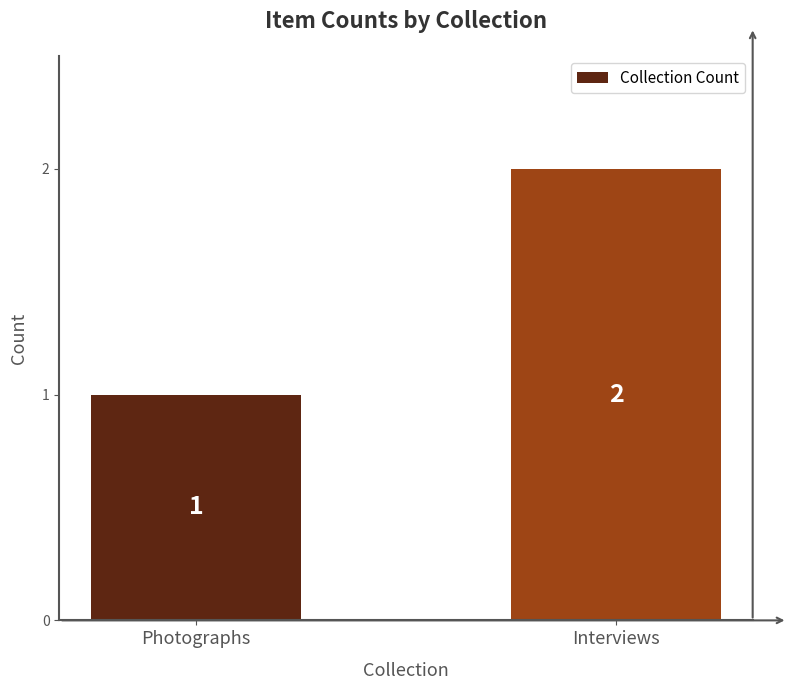

How many bars are there in total?

2